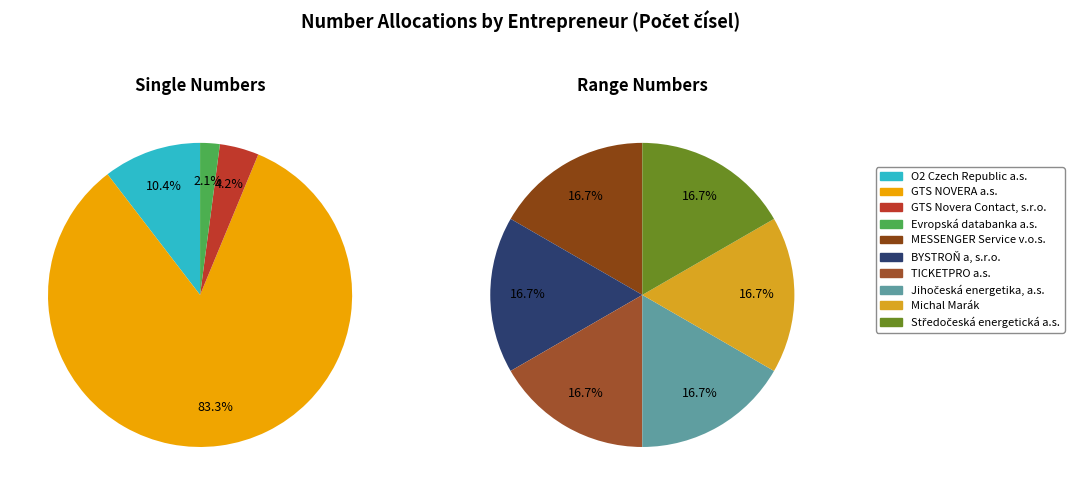

Which slice is the largest?

GTS NOVERA a.s.